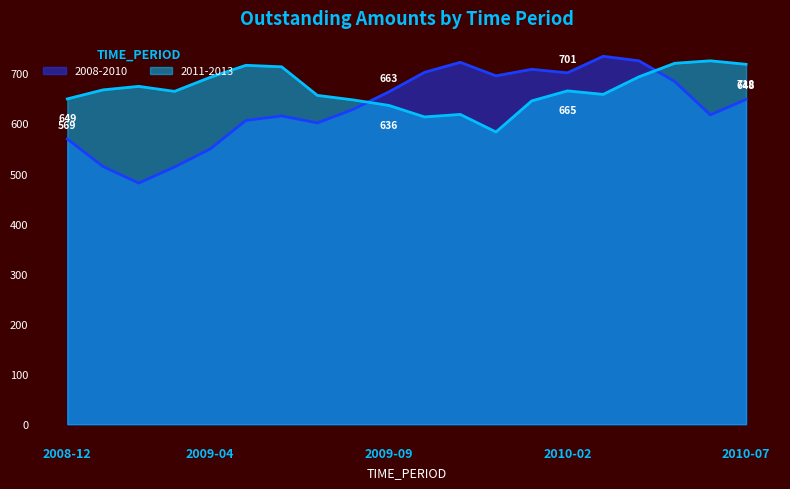

How many series are shown in this chart?

2